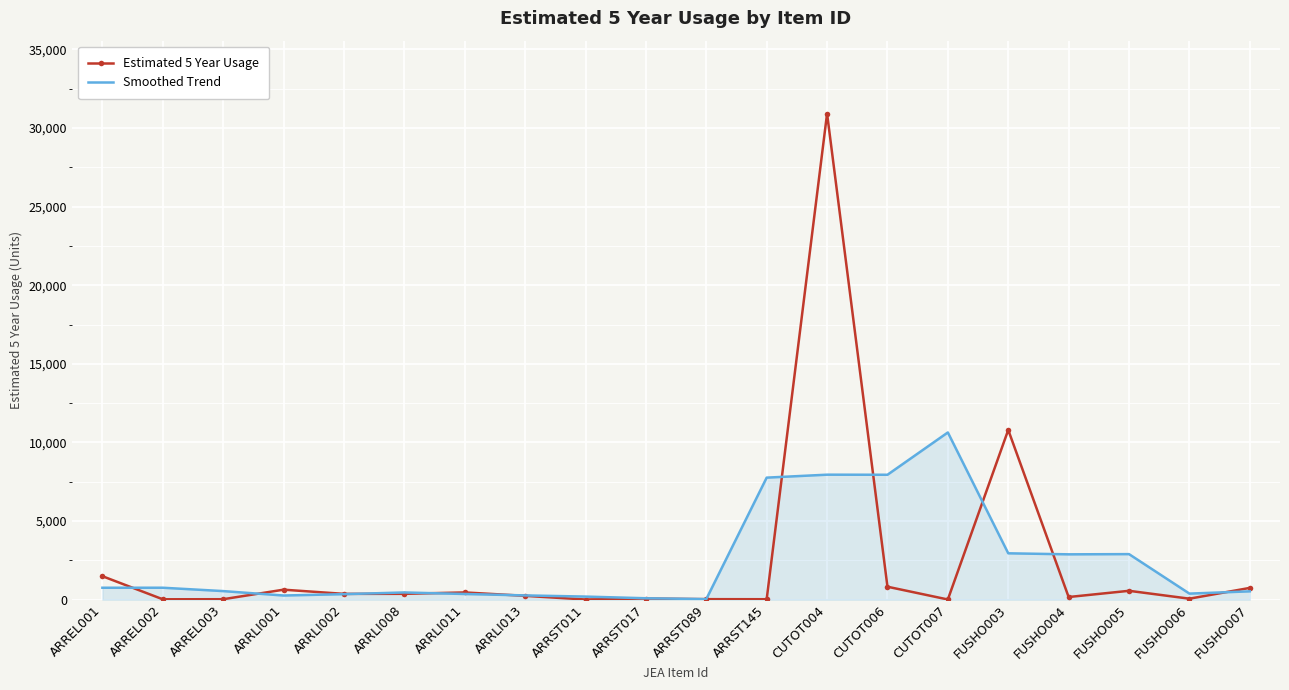

What is the smallest value displayed?

10